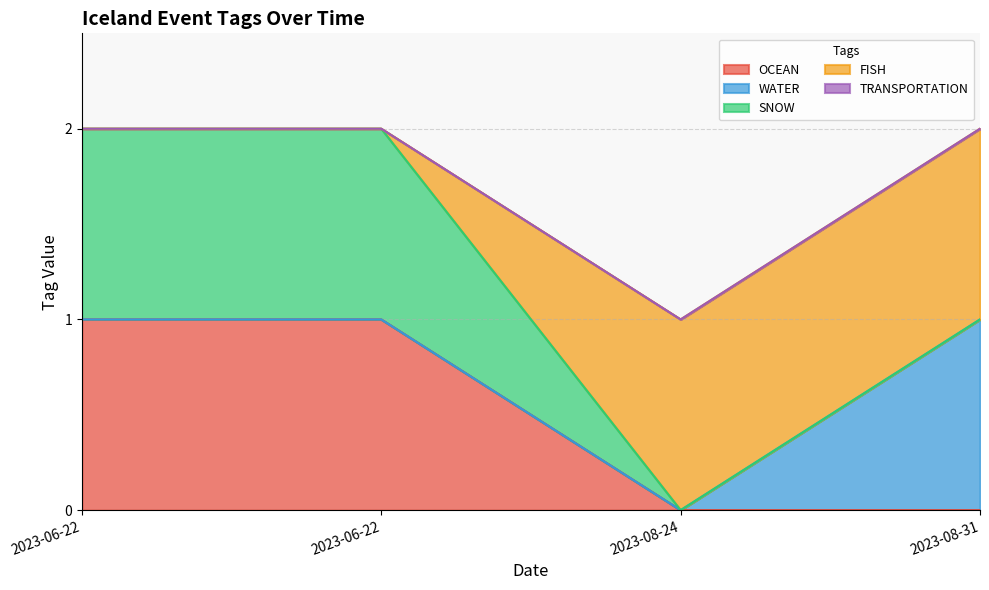

At which label does WATER reach its peak?

2023-08-31